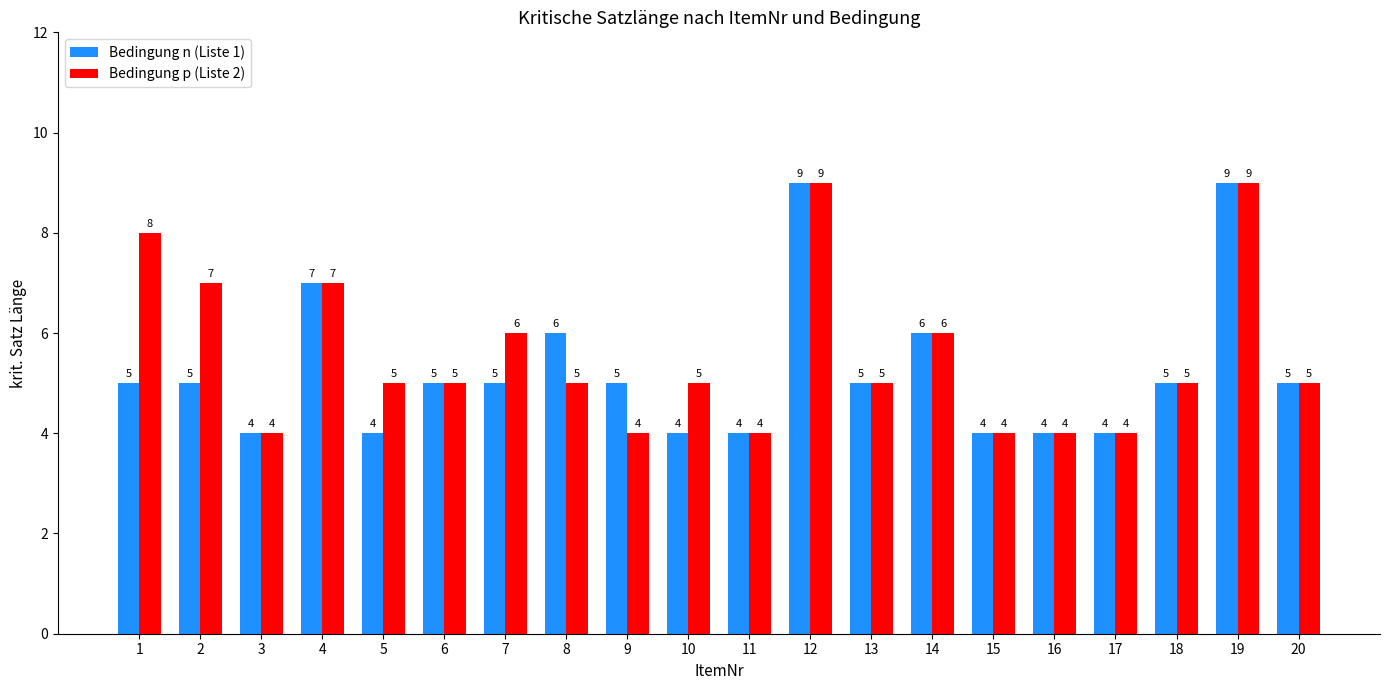

What is the value of the Bedingung p (Liste 2) bar at the 5th from the left?

5